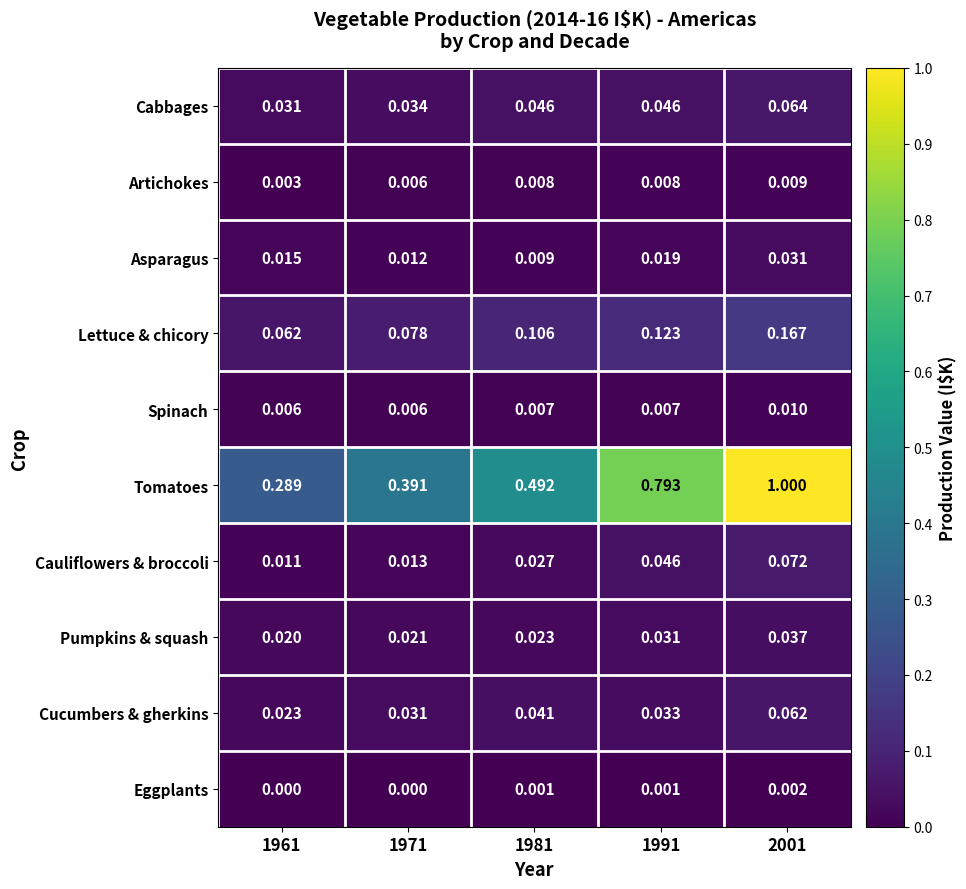

Is the value of Spinach at 1991 greater than the value of Lettuce & chicory at 1971?

No